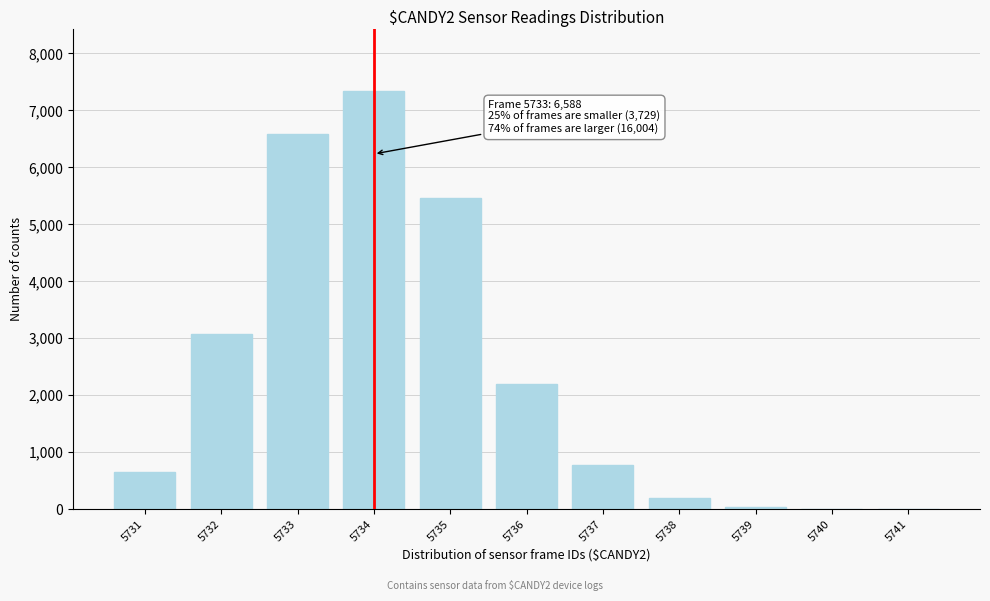

What is the greatest value displayed?

7335